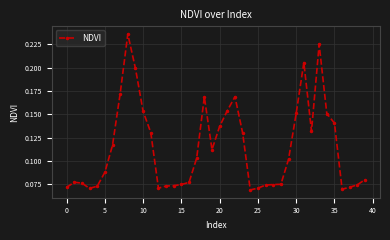

True or false: there are more than 2 points higher than both neighbors.

True